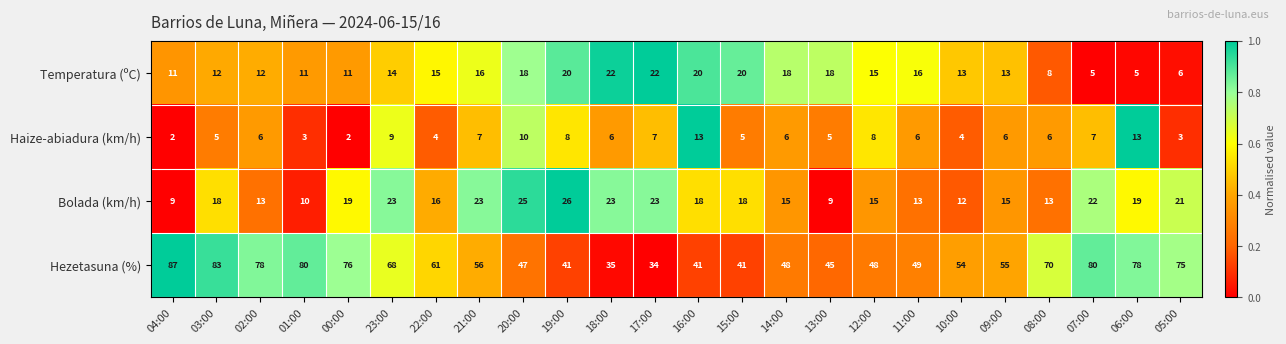

What is the difference between the maximum and minimum values in the Temperatura (ºC) series?

17